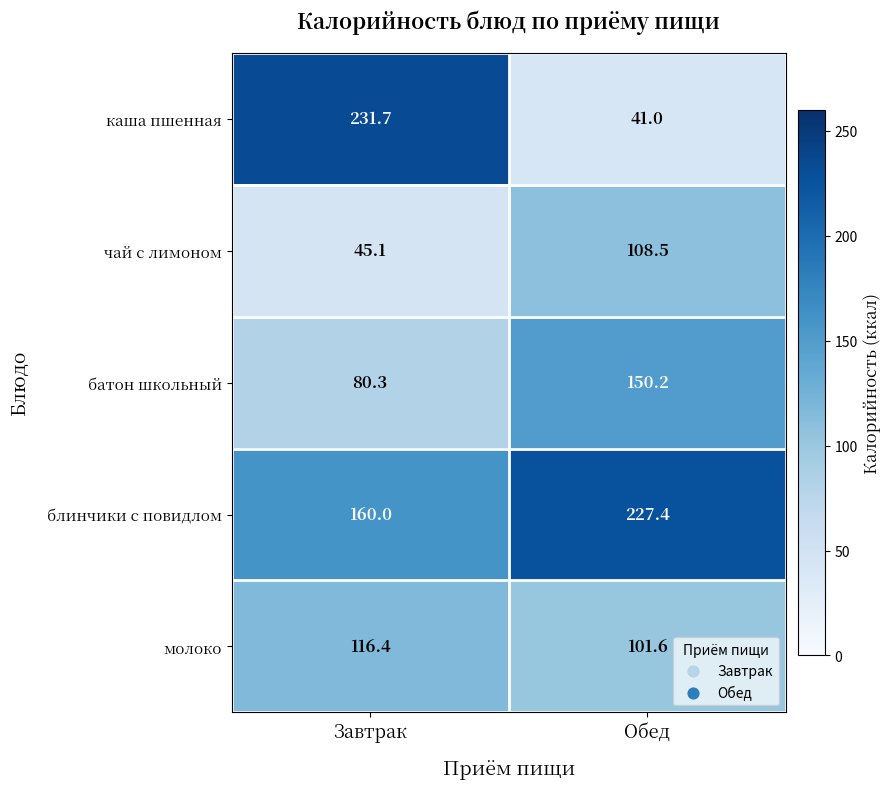

Rank the series at Обед from highest to lowest value.

блинчики с повидлом, батон школьный, чай с лимоном, молоко, каша пшенная